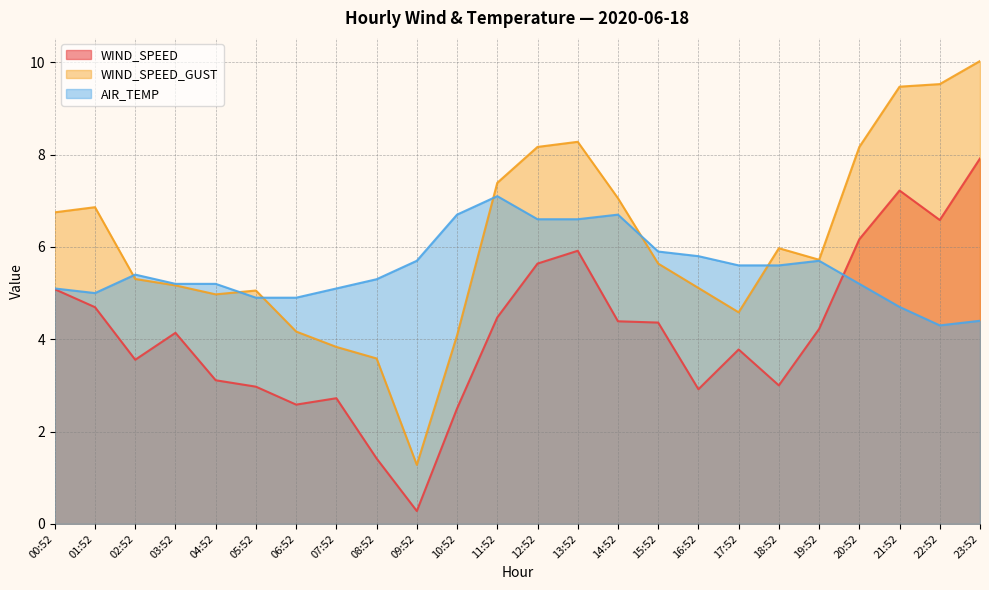

What is the difference between the second highest and second lowest values in the WIND_SPEED series?

5.8